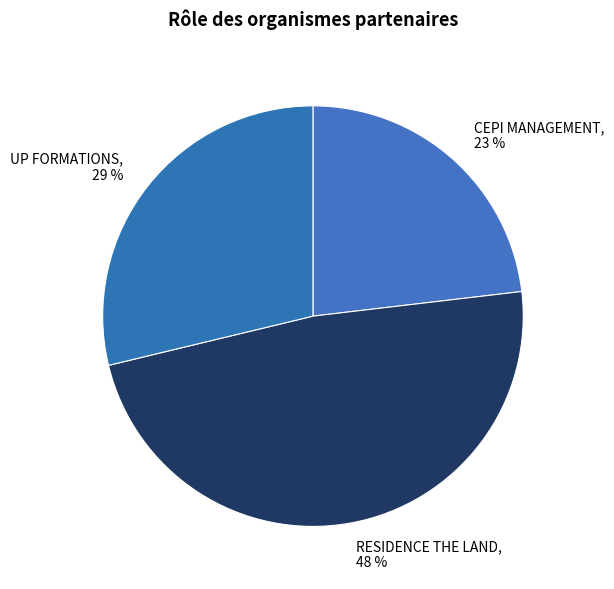

Combined, do RESIDENCE THE LAND and UP FORMATIONS account for over 50%?

Yes